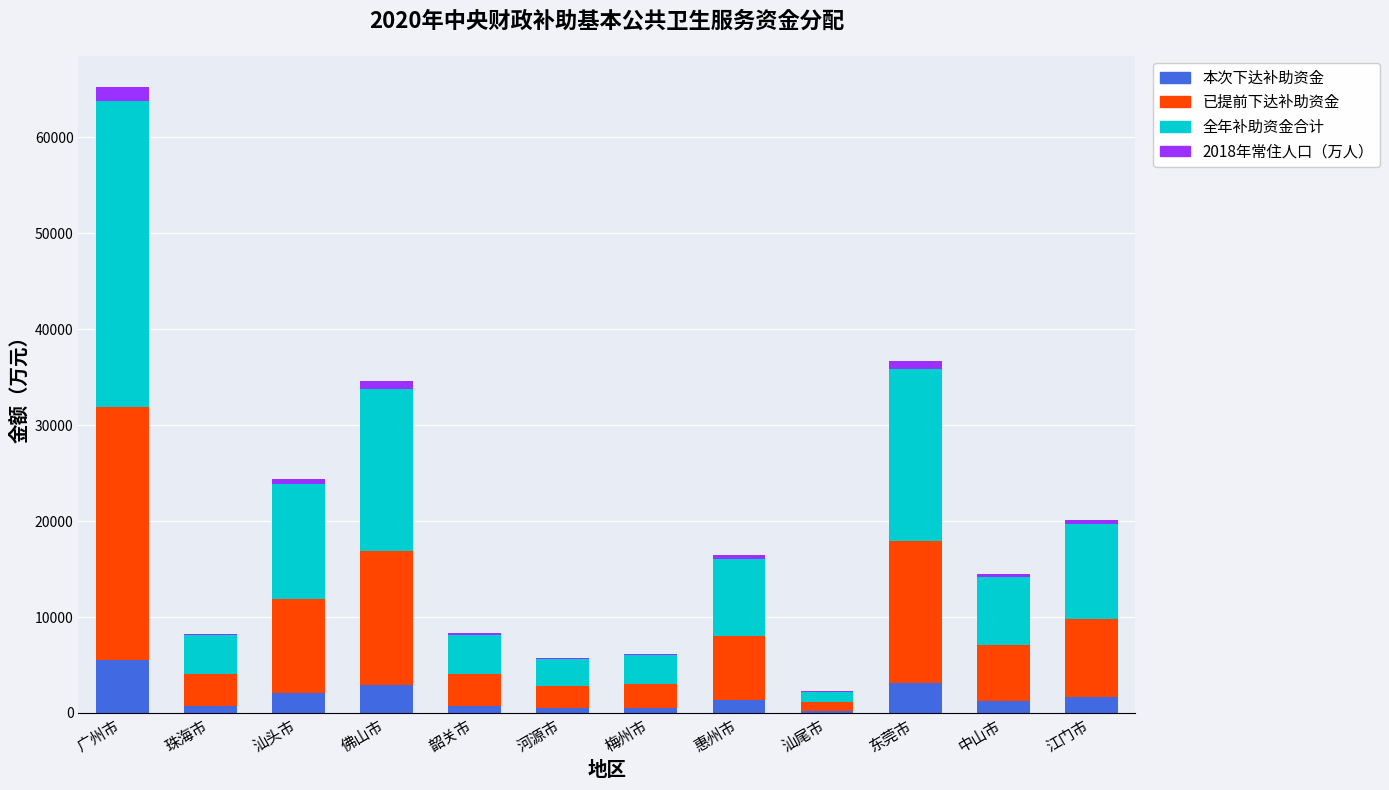

Are the bars grouped side by side (vs. stacked)?

No